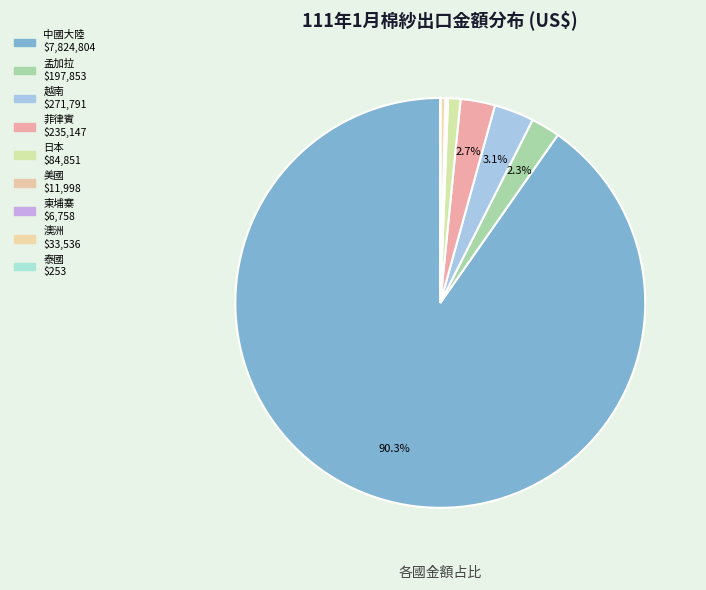

Is it true that 美國 is 0% of the pie?

True